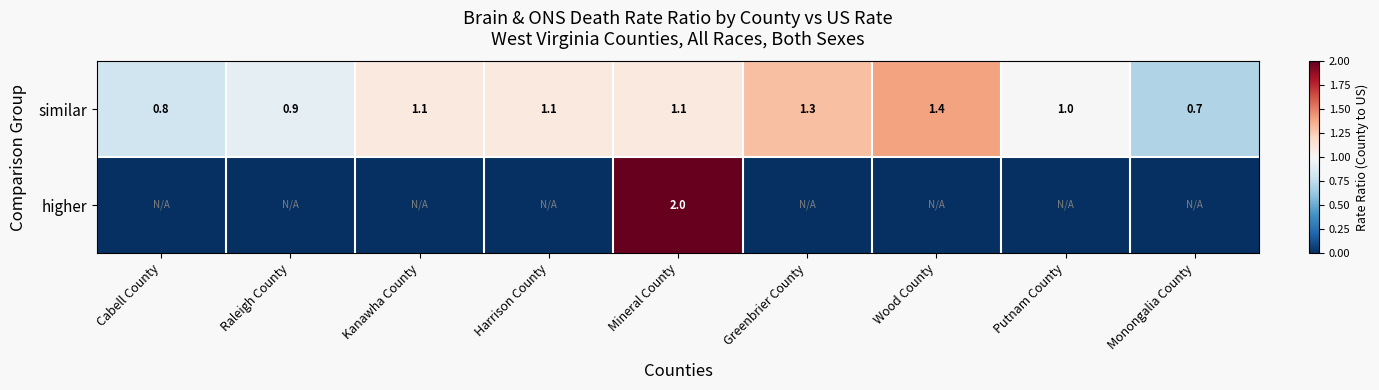

The similar series shows 0.9 at Raleigh County. True or false?

True